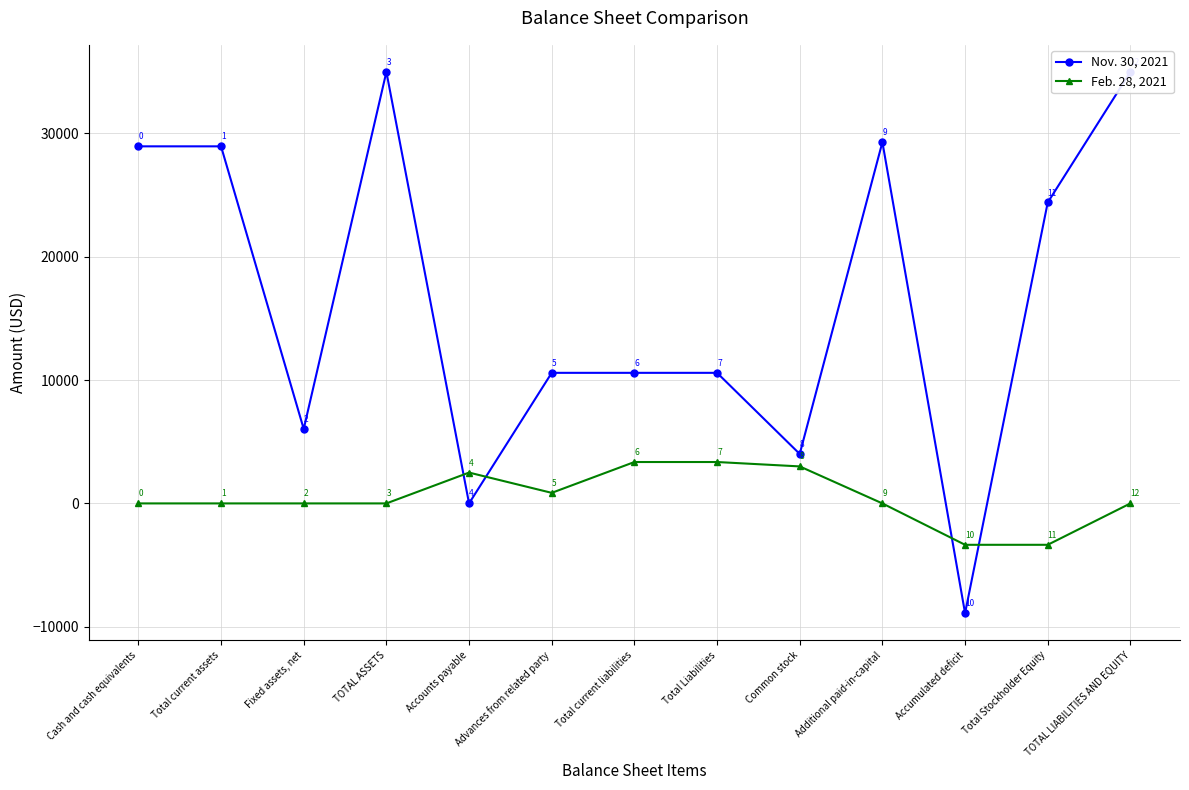

Which series ends up on top after the final intersection of Feb. 28, 2021 and Nov. 30, 2021?

Nov. 30, 2021